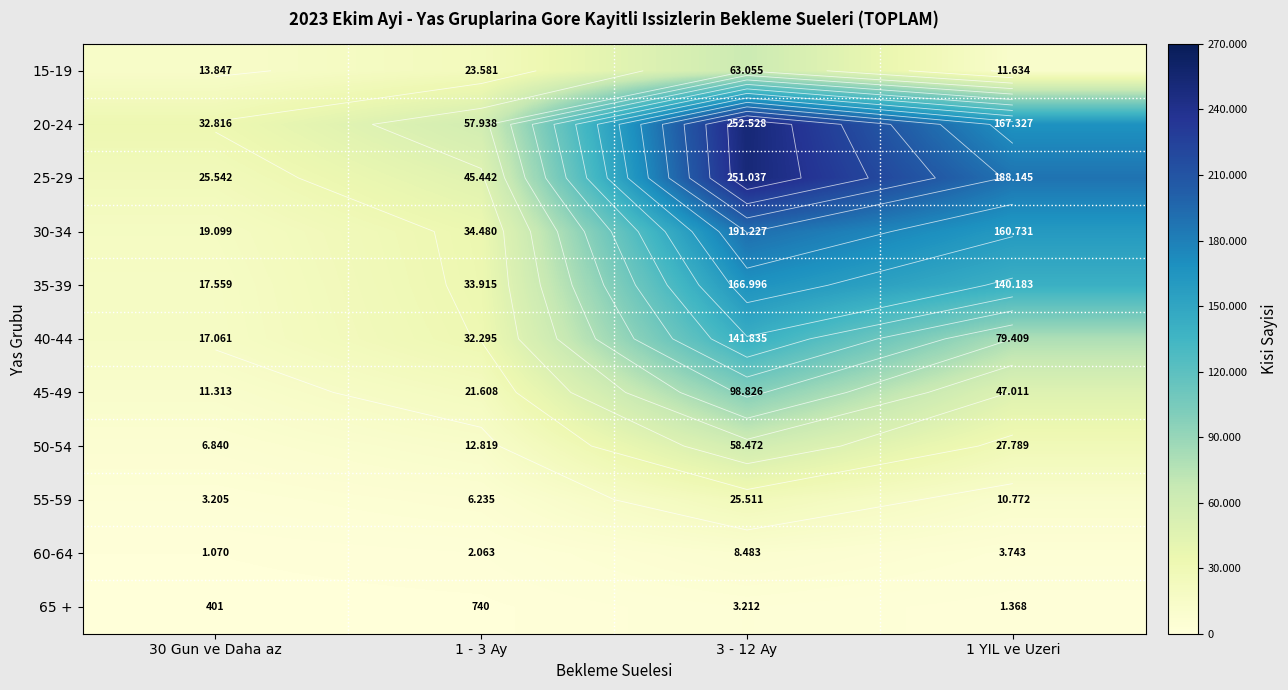

List the labels in order of 15-19 value, largest first.

3 - 12 Ay, 1 - 3 Ay, 30 Gun ve Daha az, 1 YIL ve Uzeri